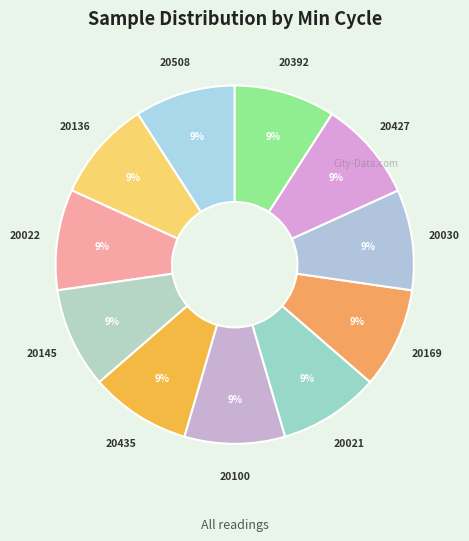

Combined, do 20100 and 20022 account for over 50%?

No